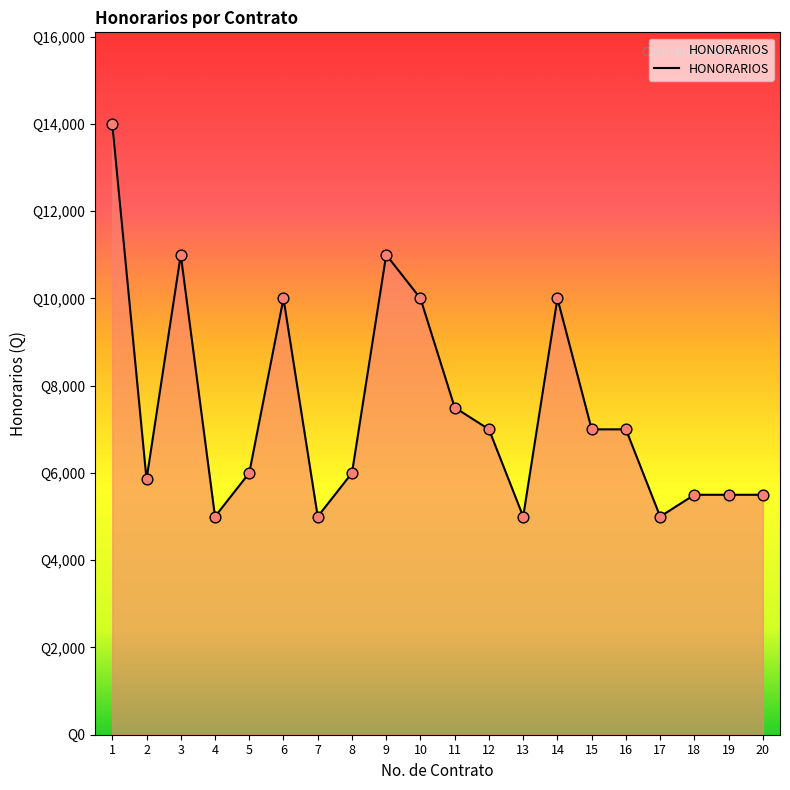

Which has a higher value, 6 or 15?

6